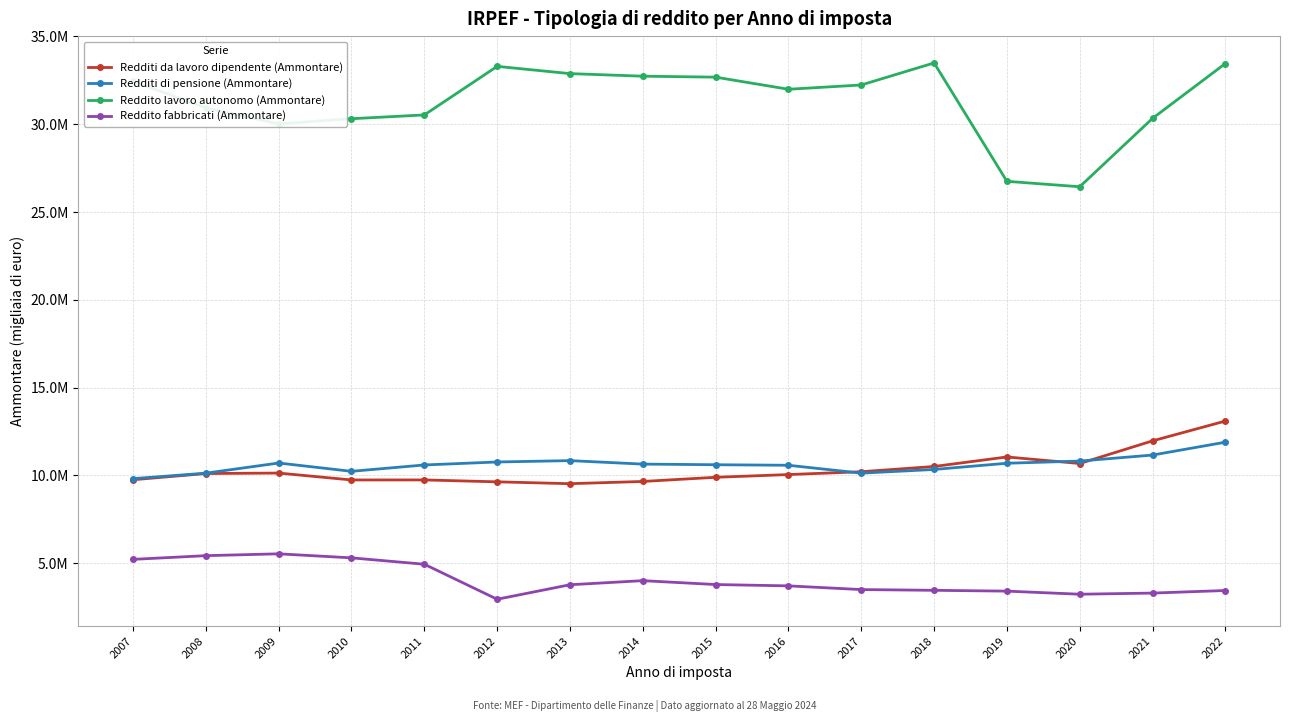

What are all the series names shown in the legend?

Redditi da lavoro dipendente (Ammontare), Redditi di pensione (Ammontare), Reddito lavoro autonomo (Ammontare), Reddito fabbricati (Ammontare)